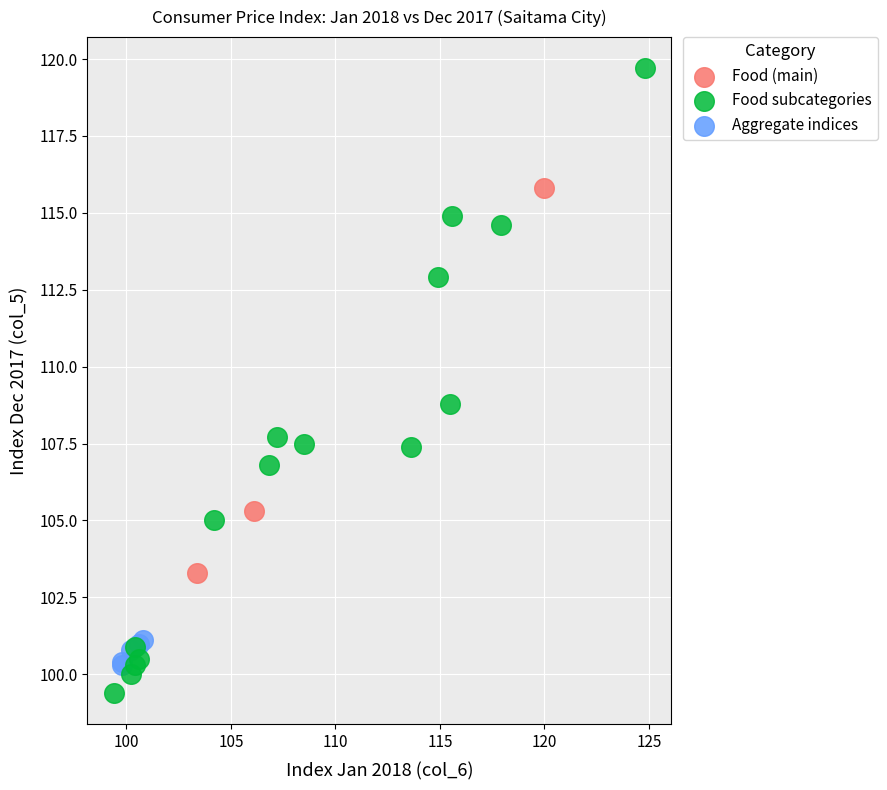

Which series has the largest Y range (max minus min)?

Food subcategories